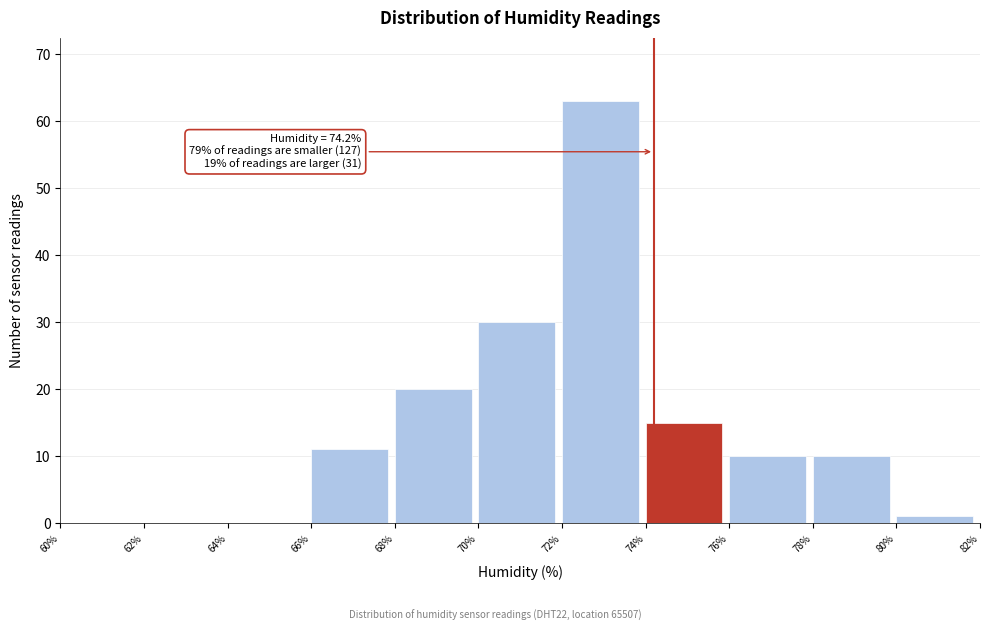

Which range on the x-axis has the tallest bar?

72% to 74%